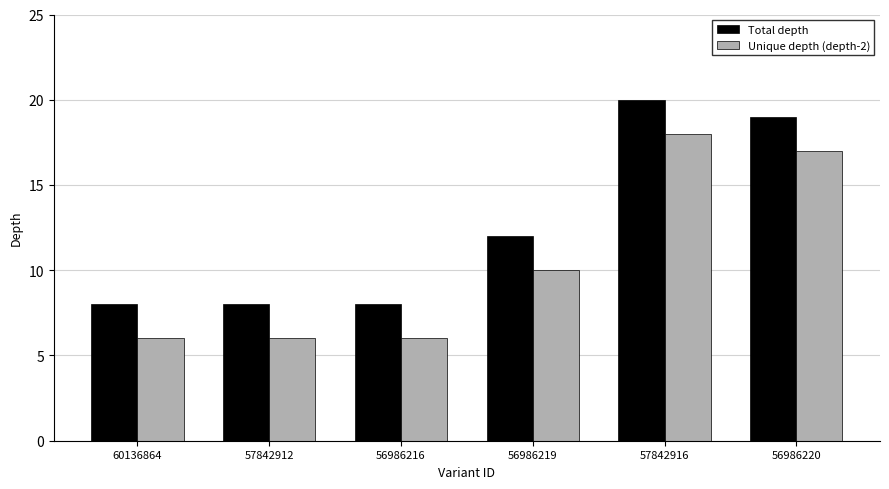

List the series in order of their overall mean, lowest first.

Unique depth (depth-2), Total depth